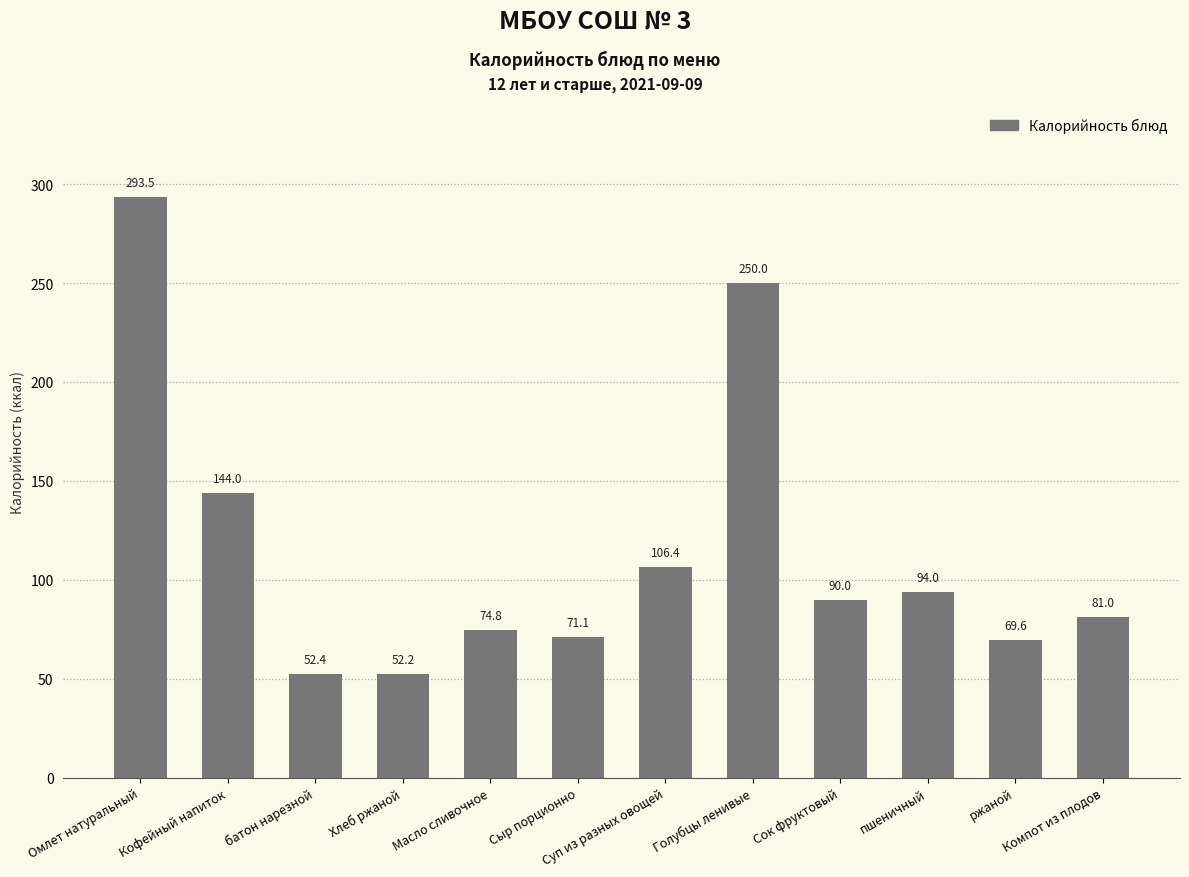

What is the difference between the values at Хлеб ржаной and Масло сливочное?

22.6